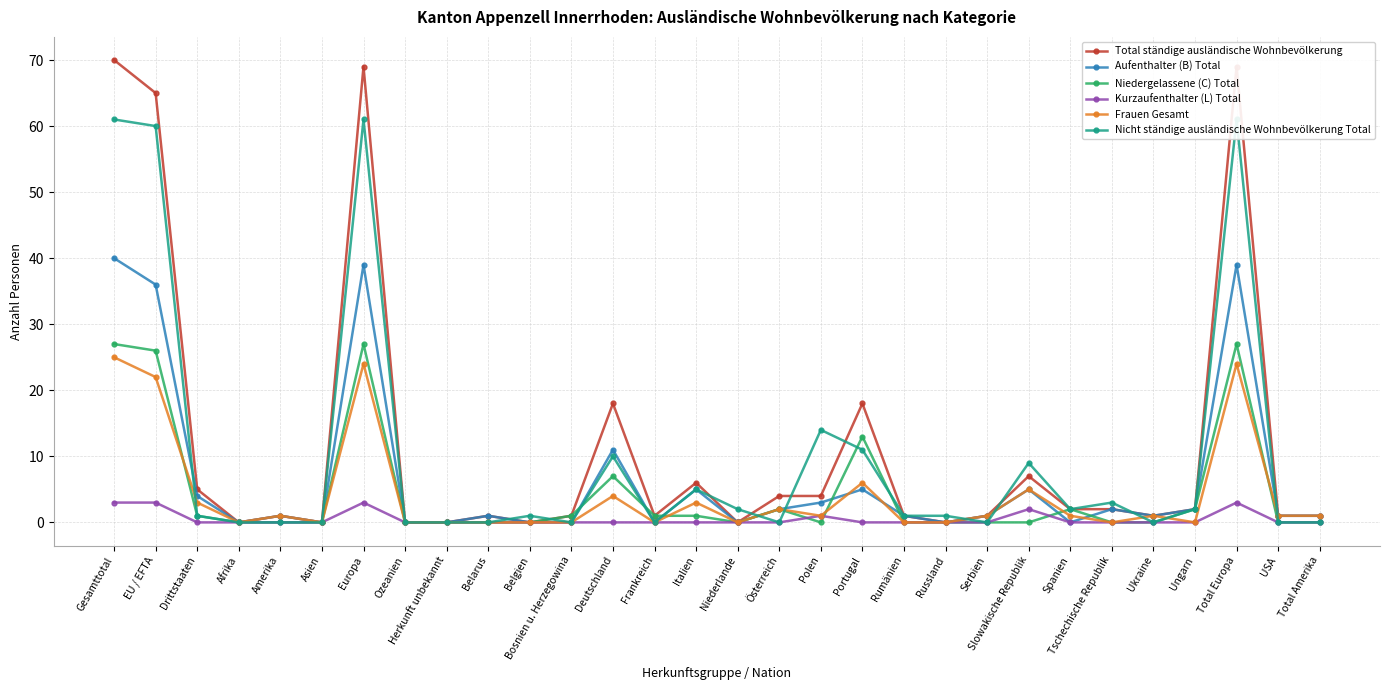

At how many categories does at least one series exceed 25?

4